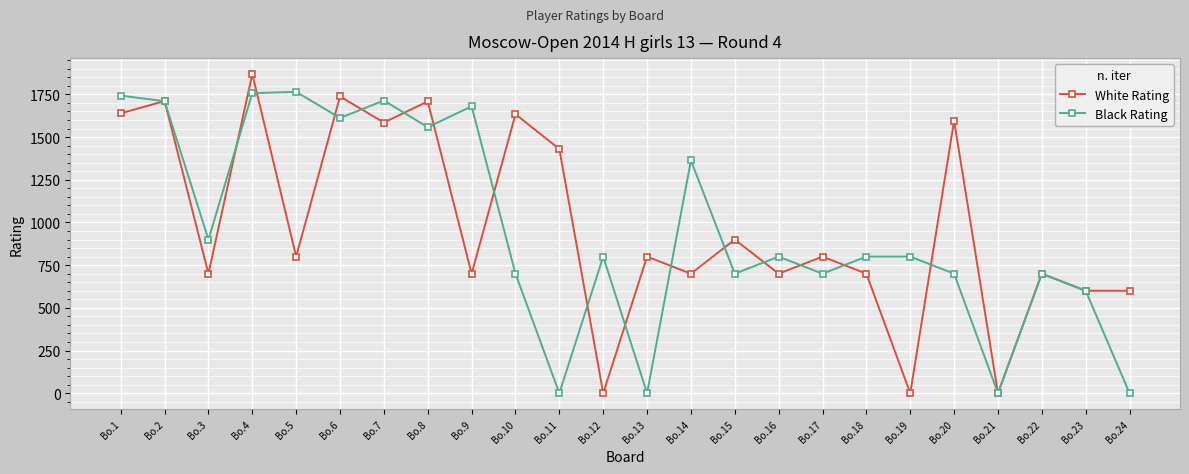

How many lines are shown in the chart?

2